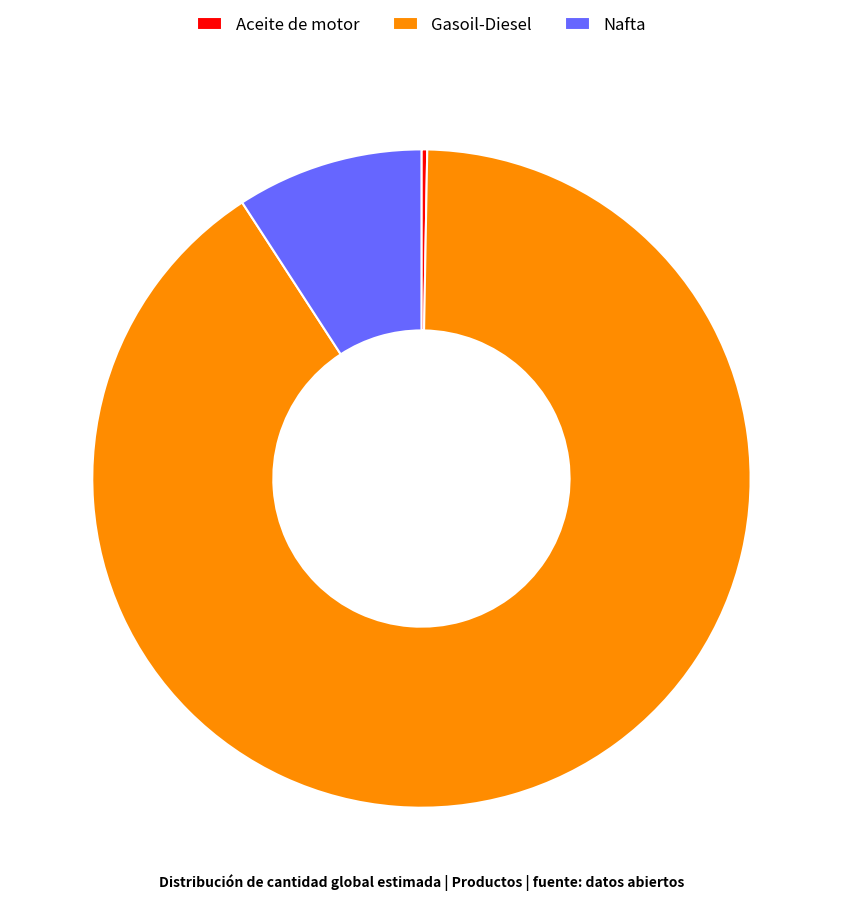

Which has a higher value, Nafta or Gasoil-Diesel?

Gasoil-Diesel